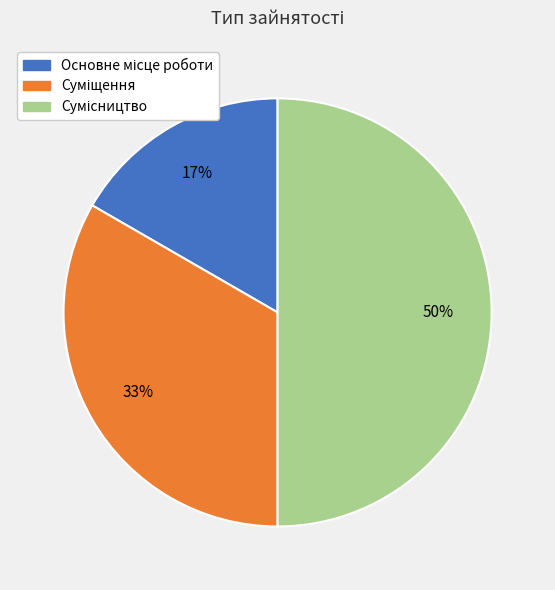

To the nearest percent, what is the average slice percentage?

33%